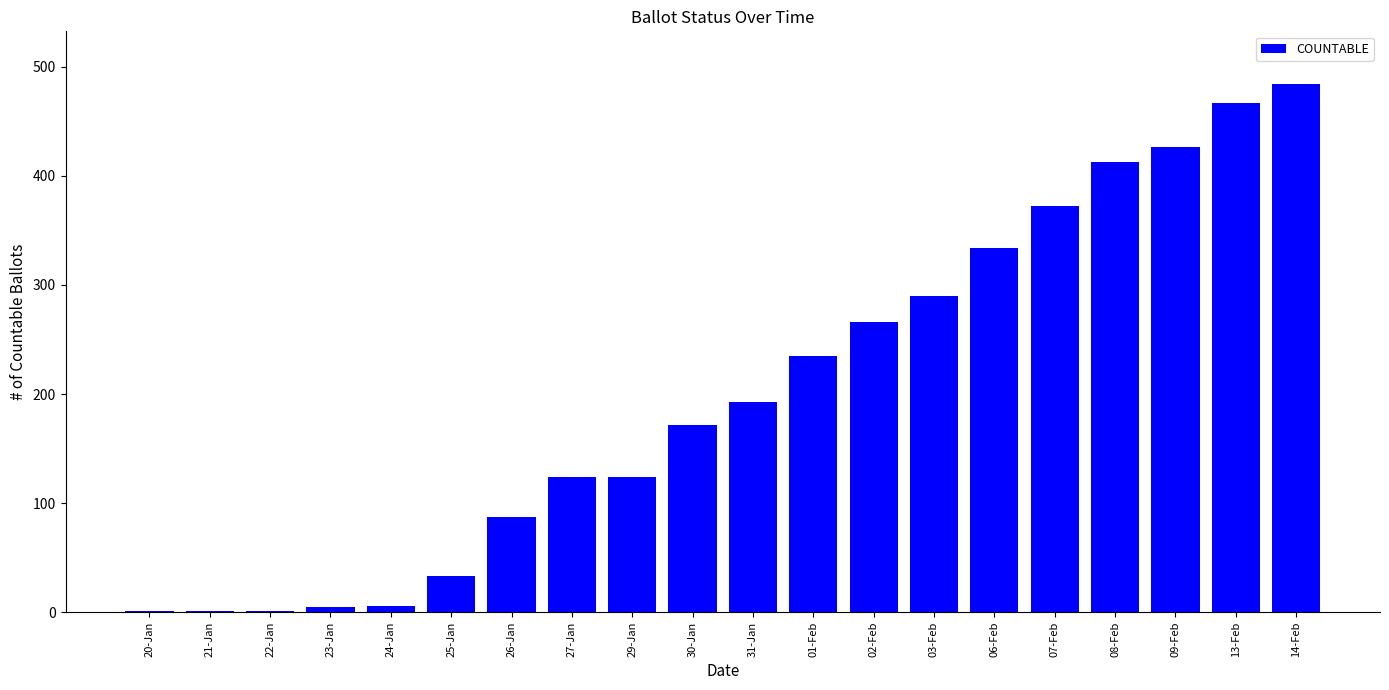

The value at 08-Feb is 413. True or false?

True